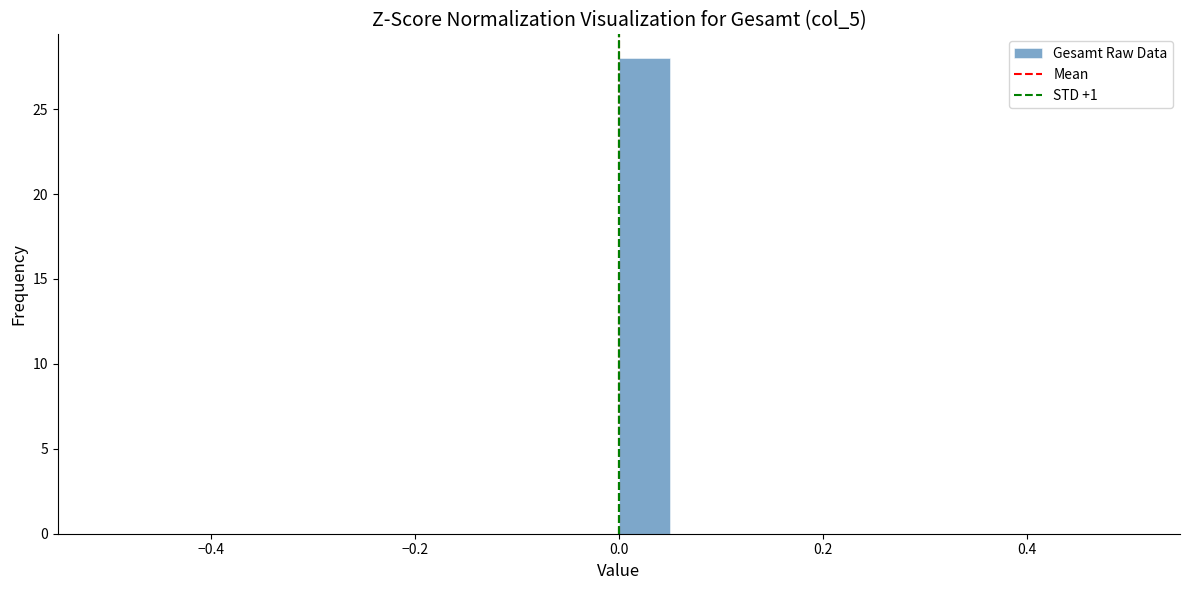

Around what value on the x-axis is the tallest bar? Give the approximate position of its centre, as read against the axis.

0.02